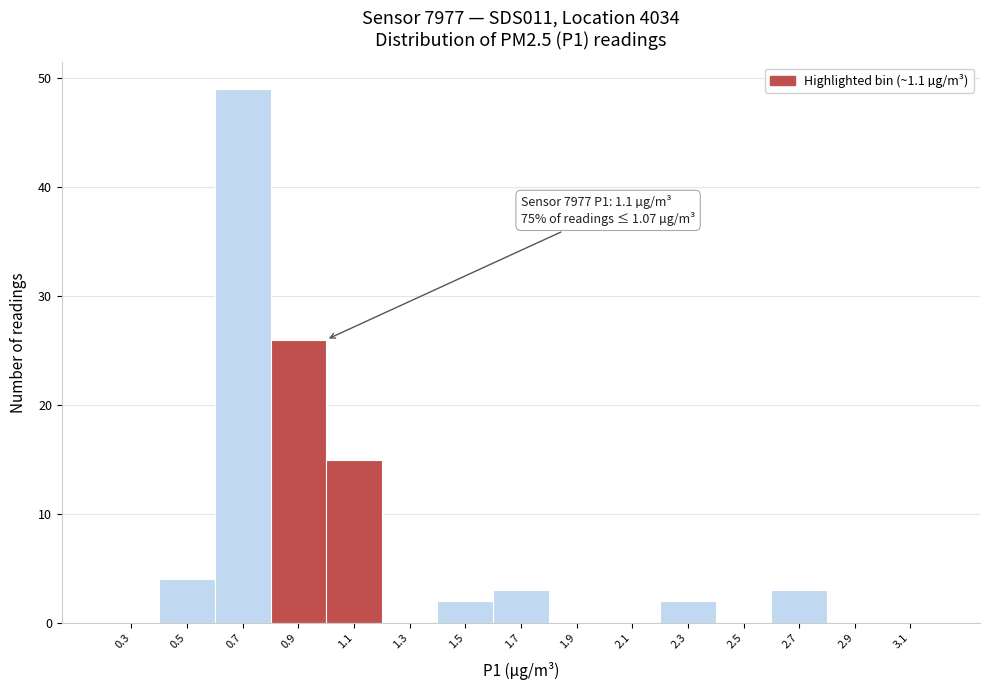

Reading left to right, what are all the values shown in this chart?

0.3=0	0.5=4	0.7=49	0.9=26	1.1=15	1.3=0	1.5=2	1.7=3	1.9=0	2.1=0	2.3=2	2.5=0	2.7=3	2.9=0	3.1=0